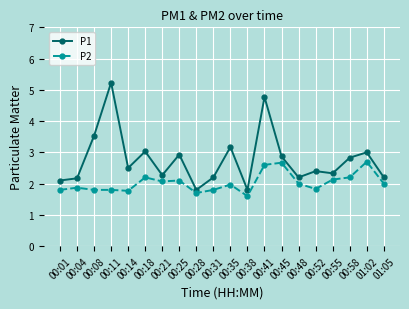

What is the average value of the P1 series?

2.8